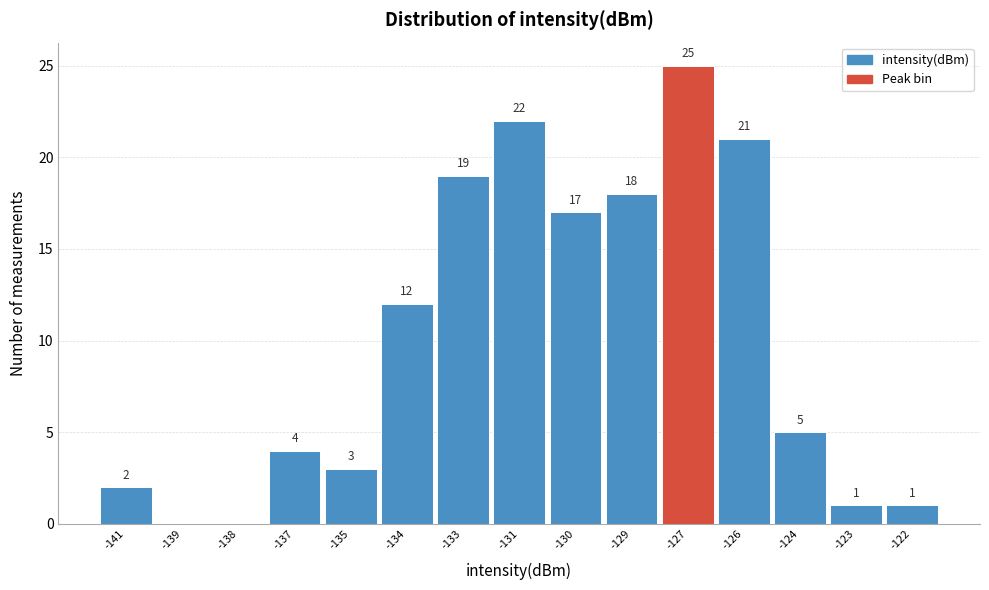

Reading left to right, transcribe all the data shown in this chart.

-141=2	-139=0	-138=0	-137=4	-135=3	-134=12	-133=19	-131=22	-130=17	-129=18	-127=25	-126=21	-124=5	-123=1	-122=1